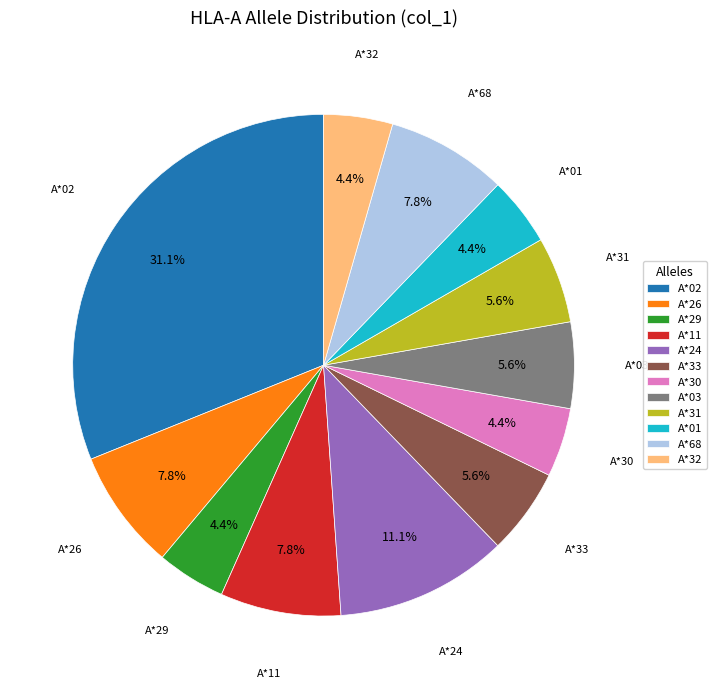

What portion of the pie excludes A*68?

92.2%